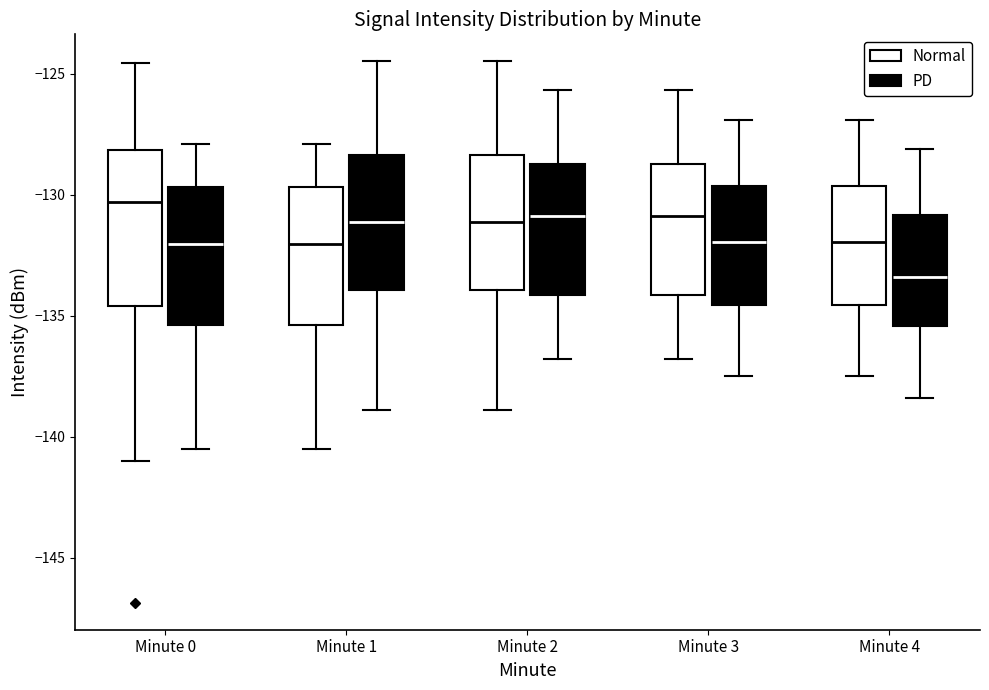

Which box's median line is the lowest?

Minute 4 (PD)